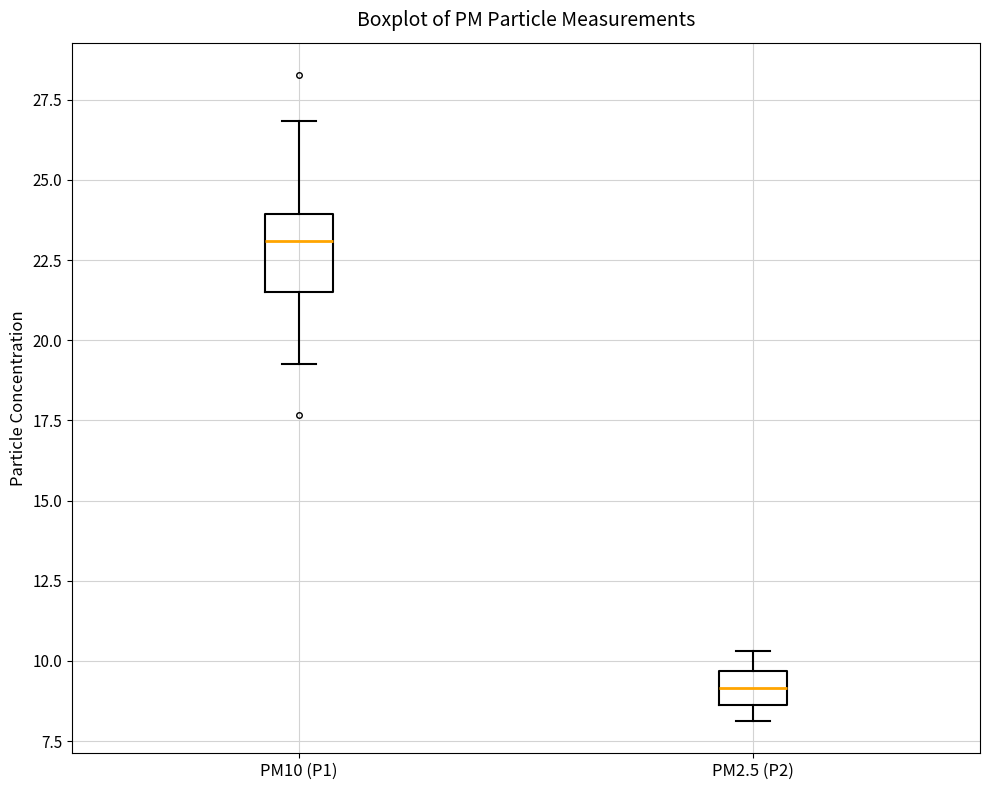

Where does the upper whisker of the box for PM10 (P1) end on the y-axis? The values are not printed on the chart, so give them approximately, as read against the axis.

27.0